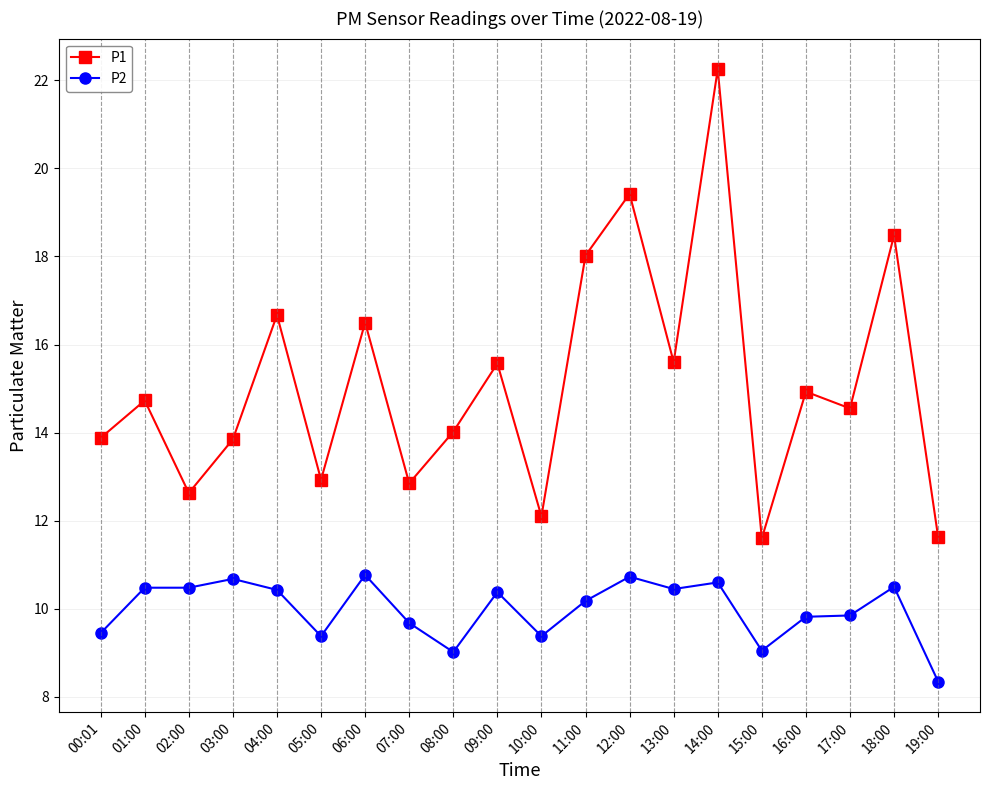

The P2 series shows 3.2 at 01:00. True or false?

False